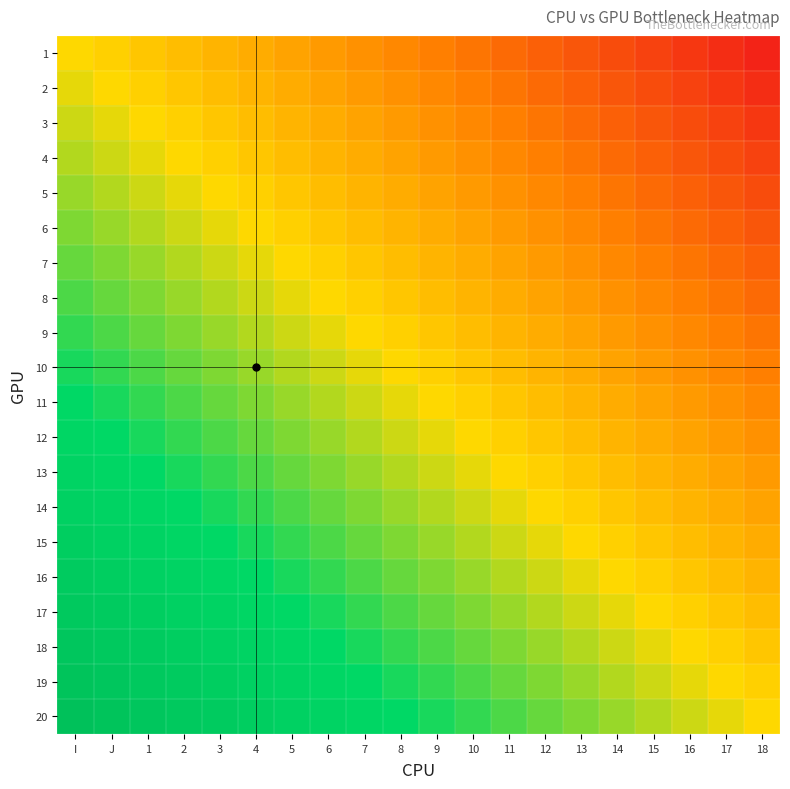

What is the difference between the highest and lowest values at 17?

0.9